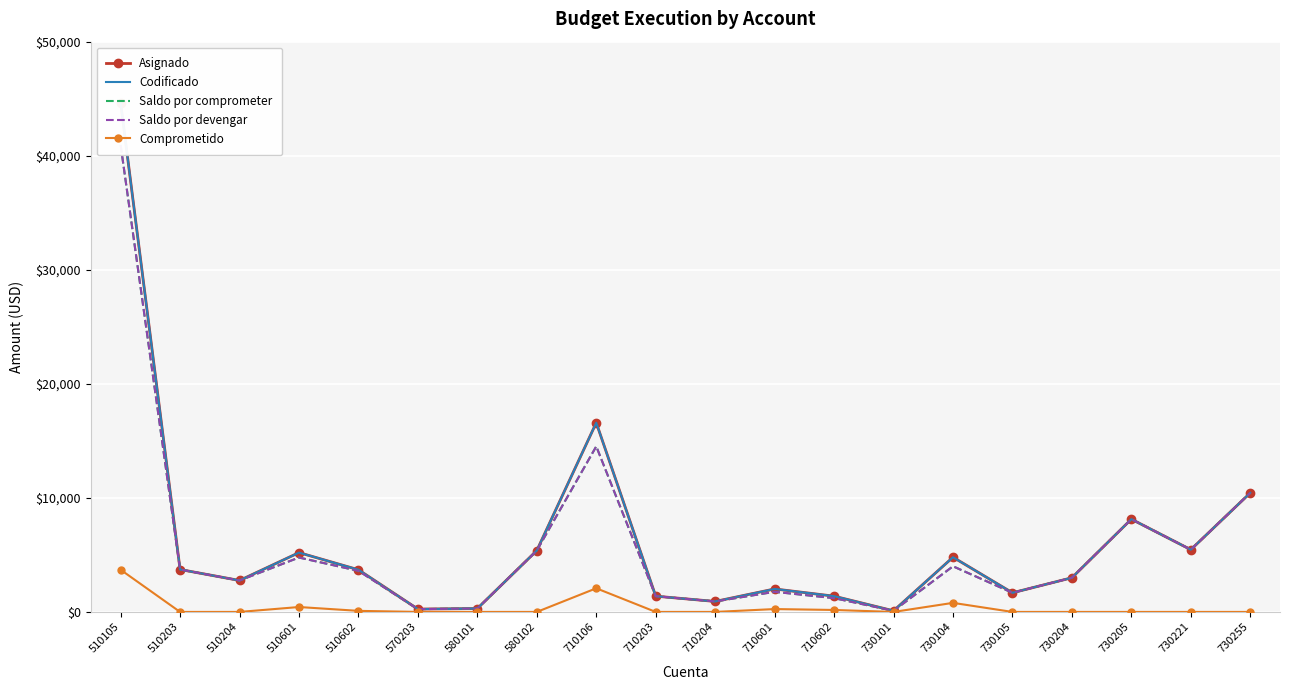

True or false: Codificado has more than 0 interior local peaks.

True